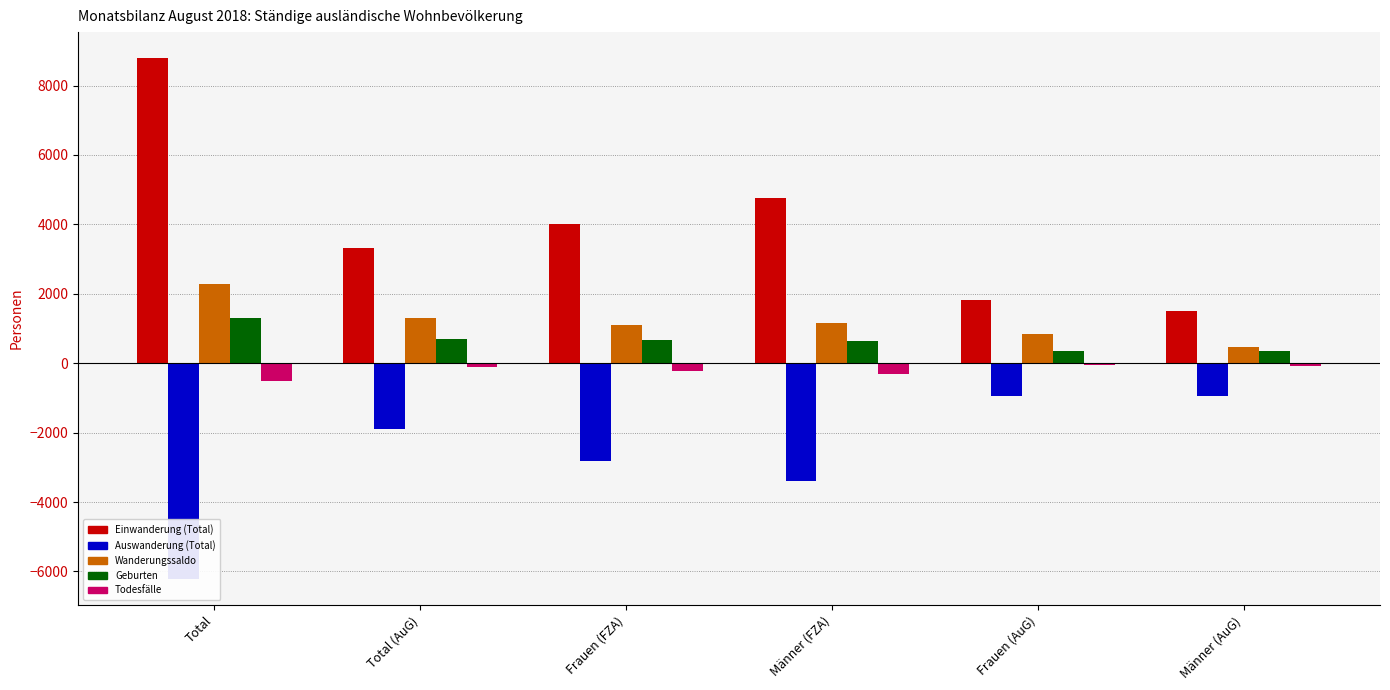

At how many categories does at least one series exceed 5366?

1